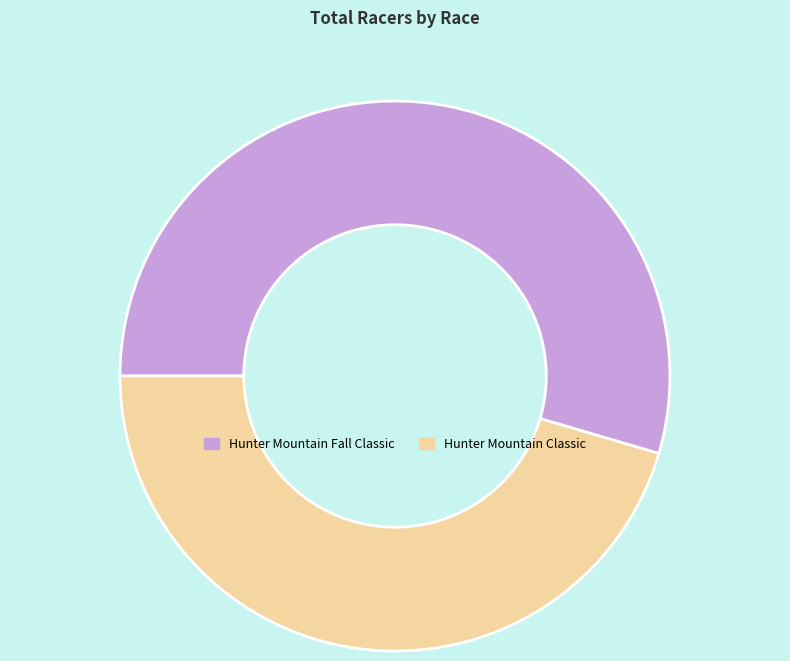

Which category has the biggest portion of the pie?

Hunter Mountain Fall Classic